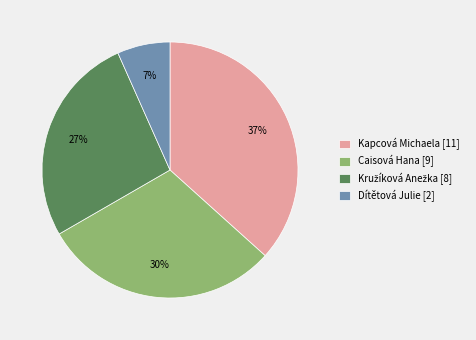

To the nearest percent, what is the difference between the Dítětová Julie and Caisová Hana slice percentages?

23%